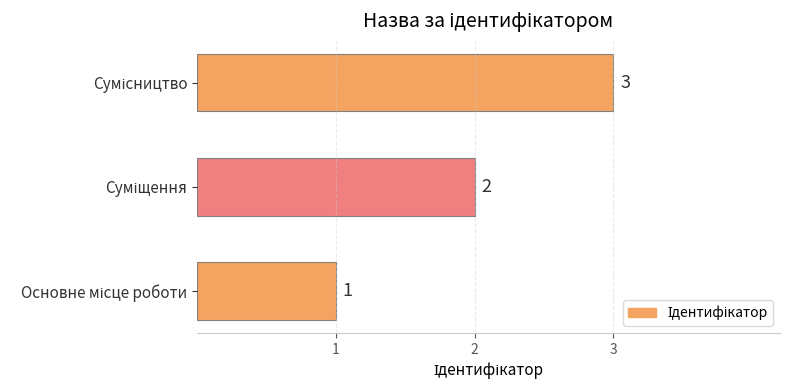

How many bars are there in total?

3